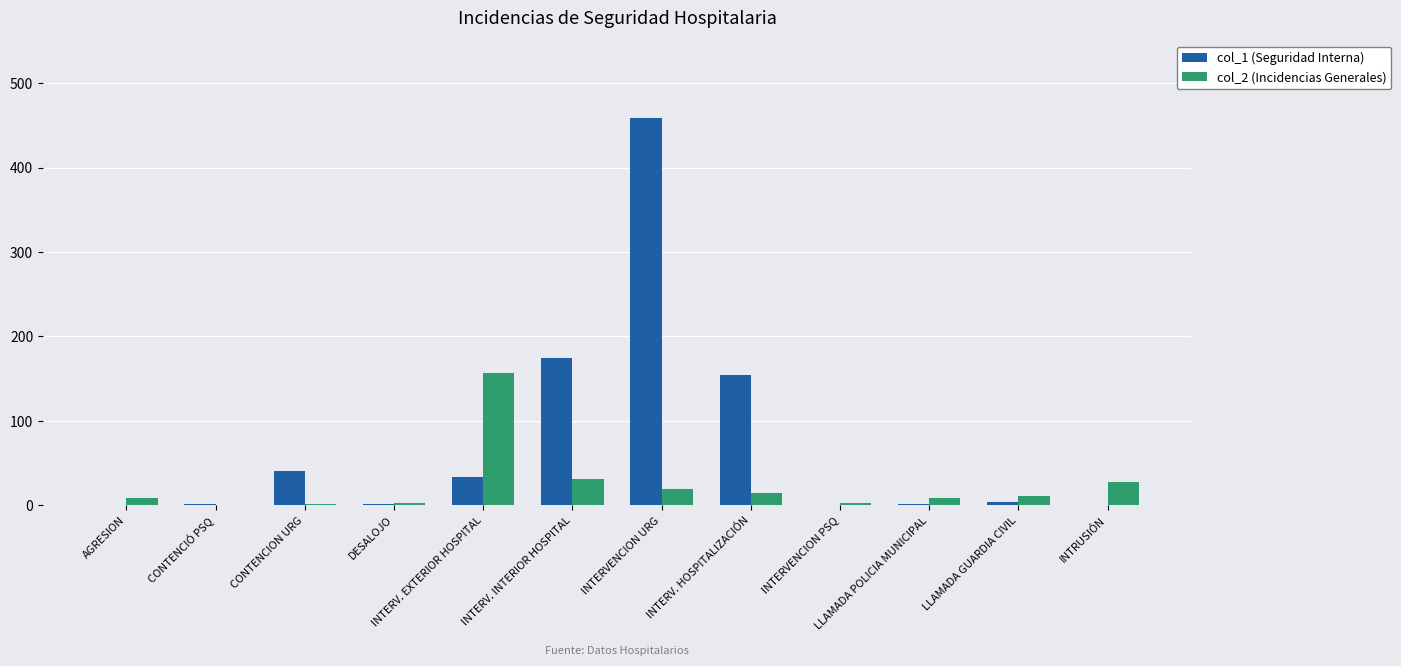

What is the total value across all series at INTERV. INTERIOR HOSPITAL?

205